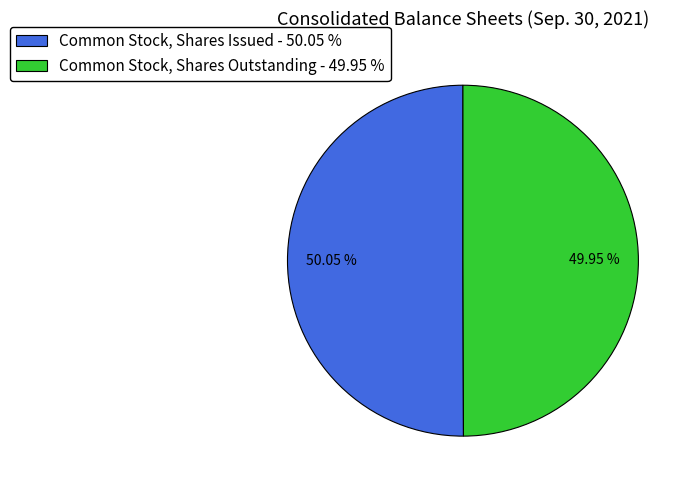

To the nearest percent, what is the average slice percentage?

50%